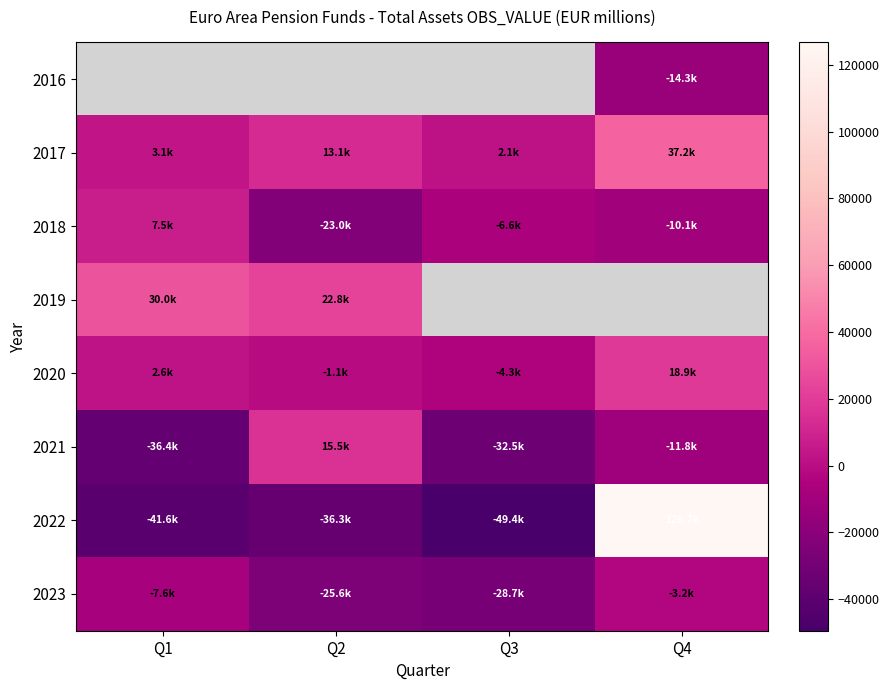

How many distinct data groups are displayed?

8